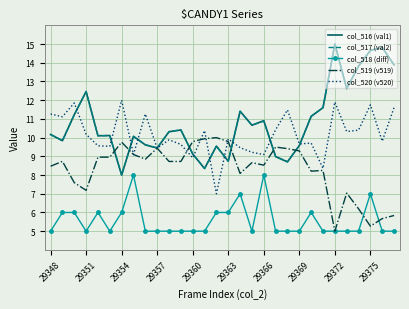

What is the maximum value for col_518 (diff)?

8.0